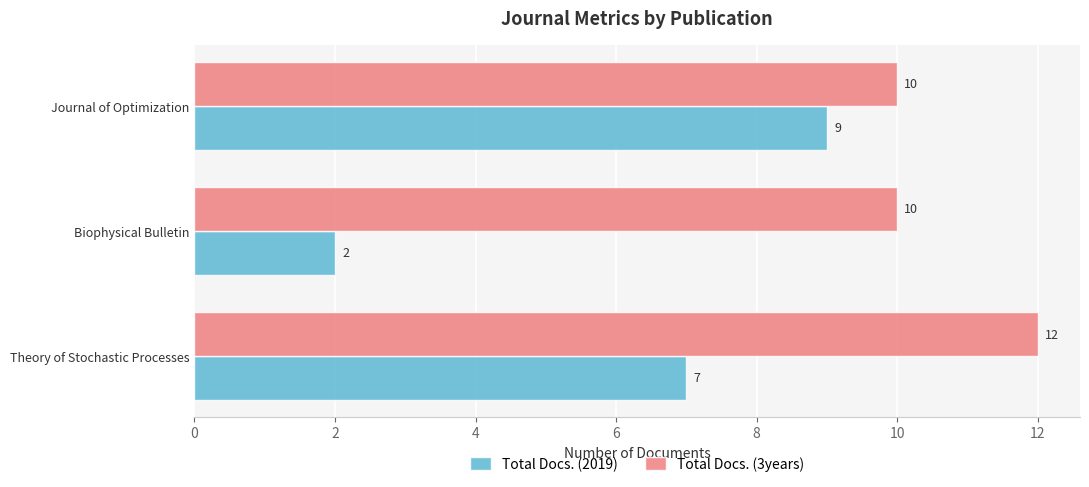

What is the sum of all Total Docs. (2019) values?

18